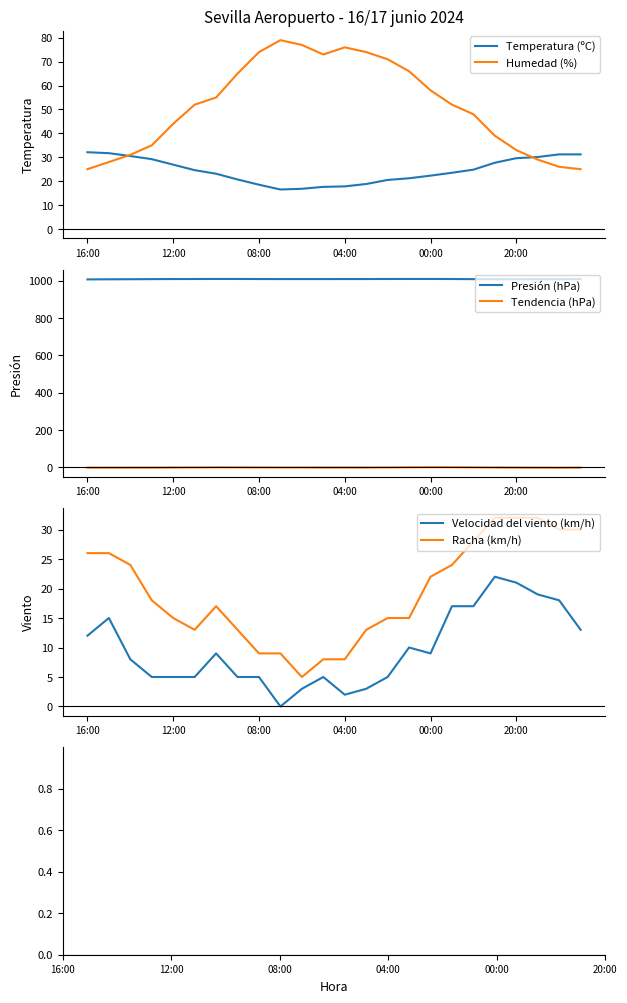

What is the difference between the maximum and minimum values in the Racha (km/h) series?

27